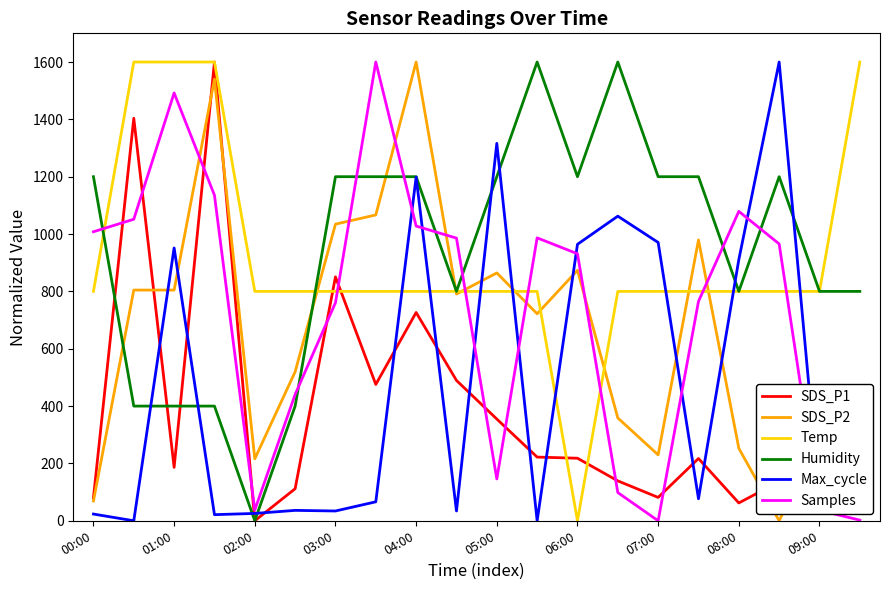

True or false: SDS_P2 and Humidity intersect in this chart.

True